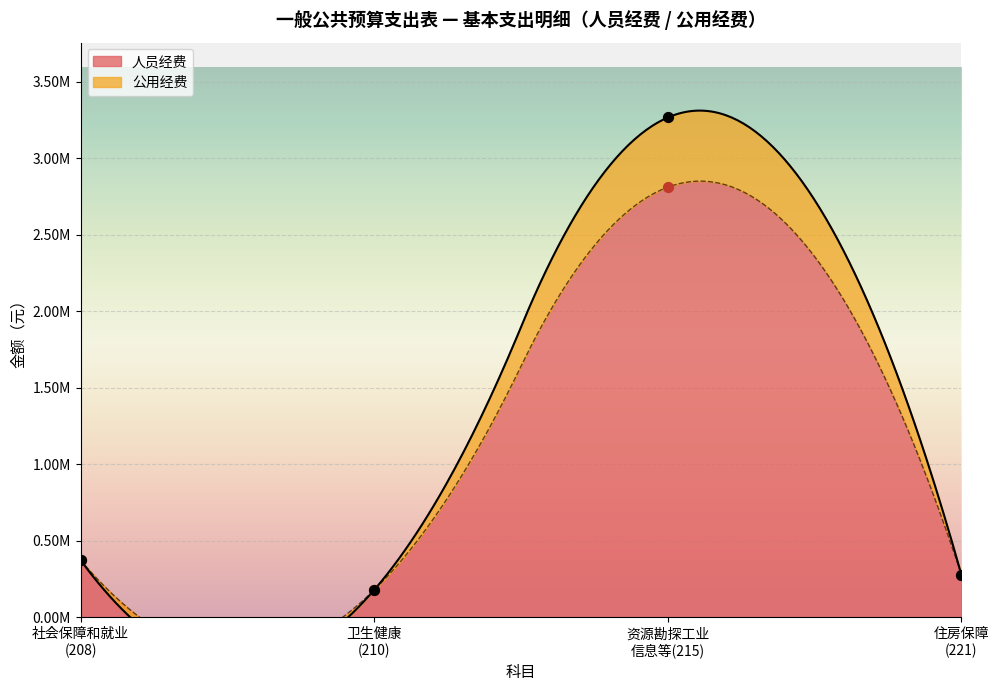

Which series has the largest total across all categories?

人员经费